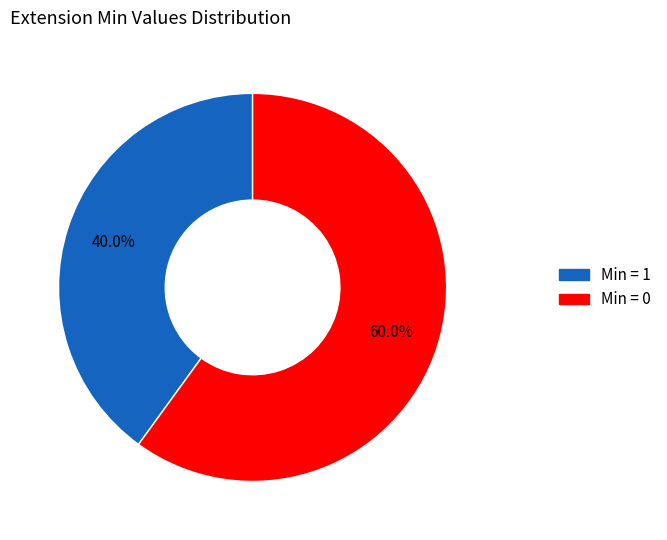

Is there a majority slice in this chart?

Yes